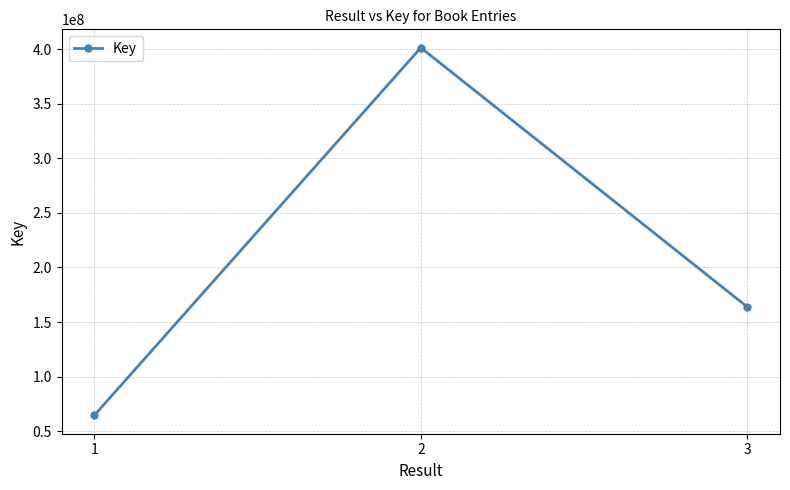

How many values are between 64563133 and 401317855?

3